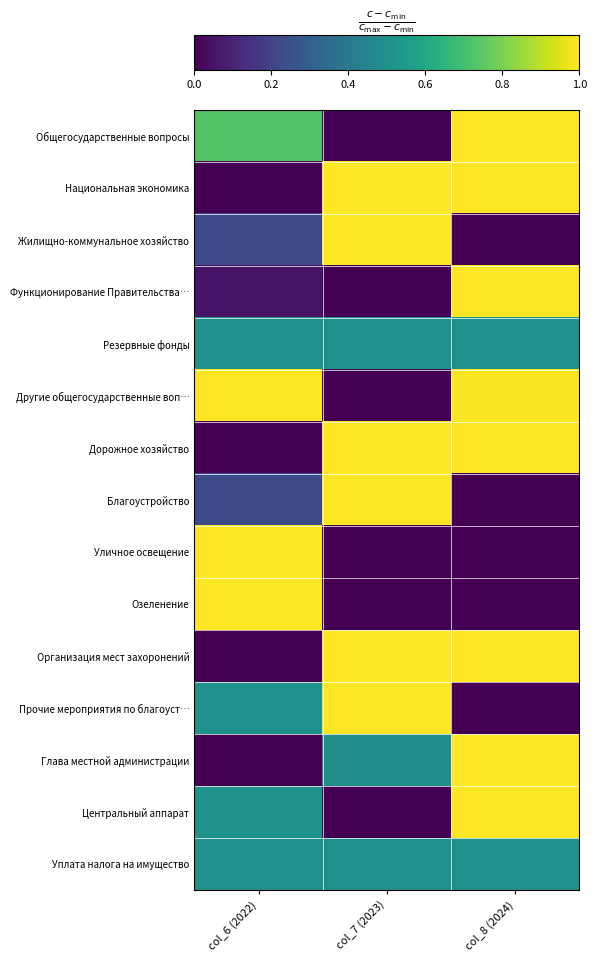

Reading left to right, what are all the values shown in this chart?

Общегосударственные вопросы: col_6 (2022)=0.7	col_7 (2023)=0.0	col_8 (2024)=1.0
Национальная экономика: col_6 (2022)=0.0	col_7 (2023)=1.0	col_8 (2024)=1.0
Жилищно-коммунальное хозяйство: col_6 (2022)=0.2	col_7 (2023)=1.0	col_8 (2024)=0.0
Функционирование Правительства…: col_6 (2022)=0.1	col_7 (2023)=0.0	col_8 (2024)=1.0
Резервные фонды: col_6 (2022)=0.5	col_7 (2023)=0.5	col_8 (2024)=0.5
Другие общегосударственные воп…: col_6 (2022)=1.0	col_7 (2023)=0.0	col_8 (2024)=1.0
Дорожное хозяйство: col_6 (2022)=0.0	col_7 (2023)=1.0	col_8 (2024)=1.0
Благоустройство: col_6 (2022)=0.2	col_7 (2023)=1.0	col_8 (2024)=0.0
Уличное освещение: col_6 (2022)=1.0	col_7 (2023)=0.0	col_8 (2024)=0.0
Озеленение: col_6 (2022)=1.0	col_7 (2023)=0.0	col_8 (2024)=0.0
Организация мест захоронений: col_6 (2022)=0.0	col_7 (2023)=1.0	col_8 (2024)=1.0
Прочие мероприятия по благоуст…: col_6 (2022)=0.5	col_7 (2023)=1.0	col_8 (2024)=0.0
Глава местной администрации: col_6 (2022)=0.0	col_7 (2023)=0.5	col_8 (2024)=1.0
Центральный аппарат: col_6 (2022)=0.5	col_7 (2023)=0.0	col_8 (2024)=1.0
Уплата налога на имущество: col_6 (2022)=0.5	col_7 (2023)=0.5	col_8 (2024)=0.5